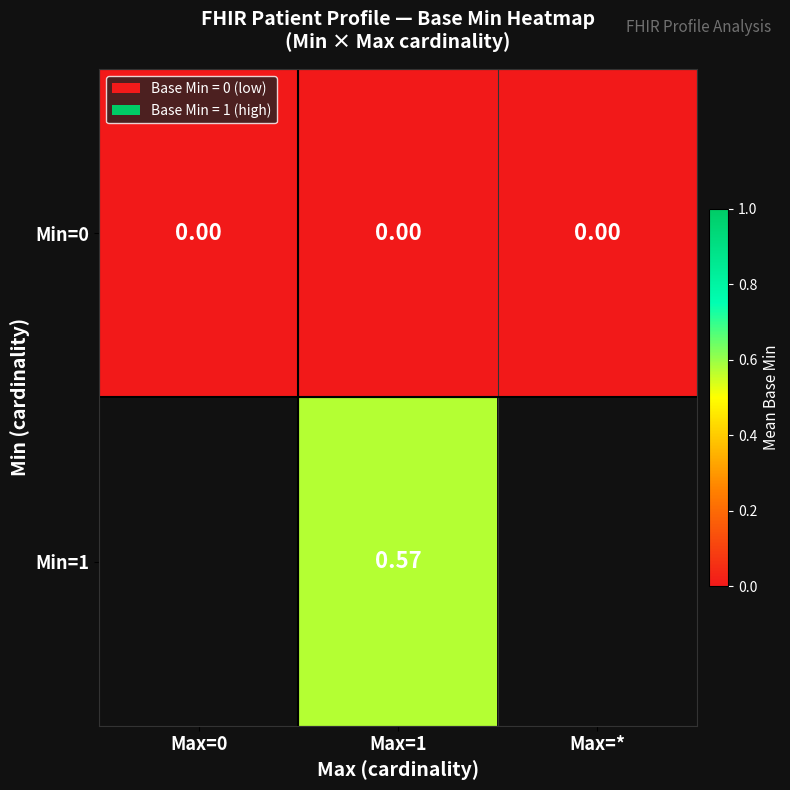

What is the maximum value shown in the chart?

0.6